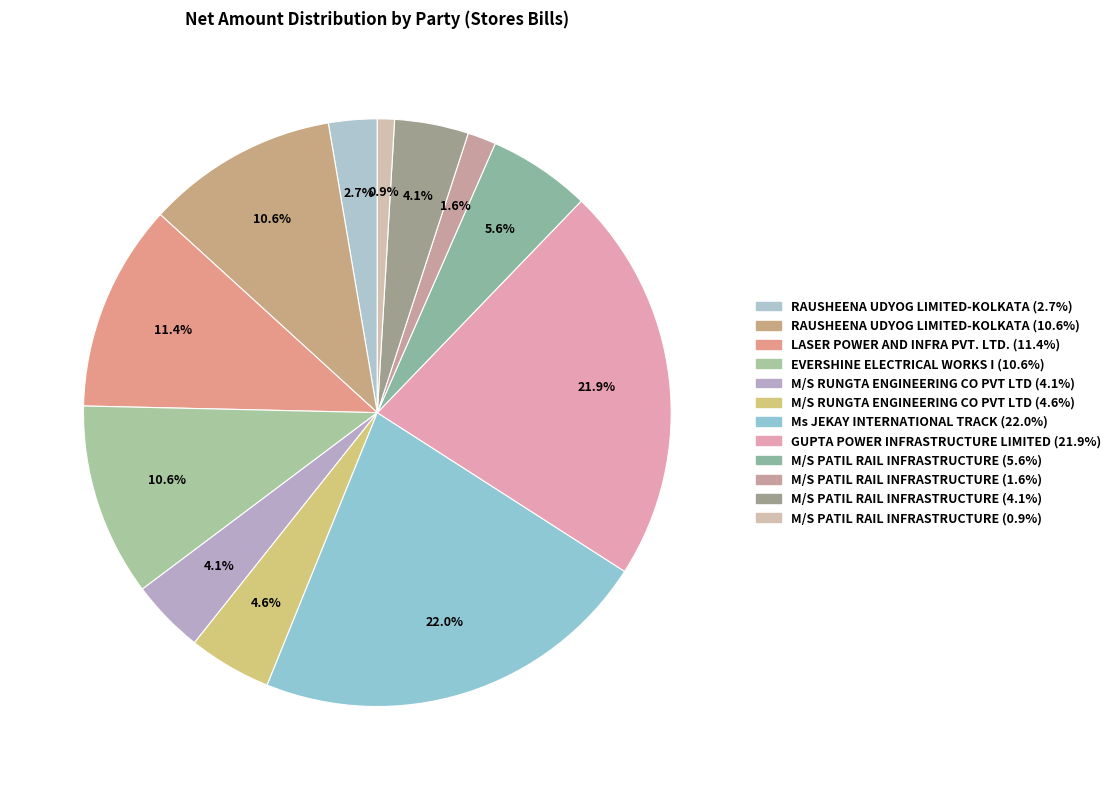

How many slices are in this pie chart?

12